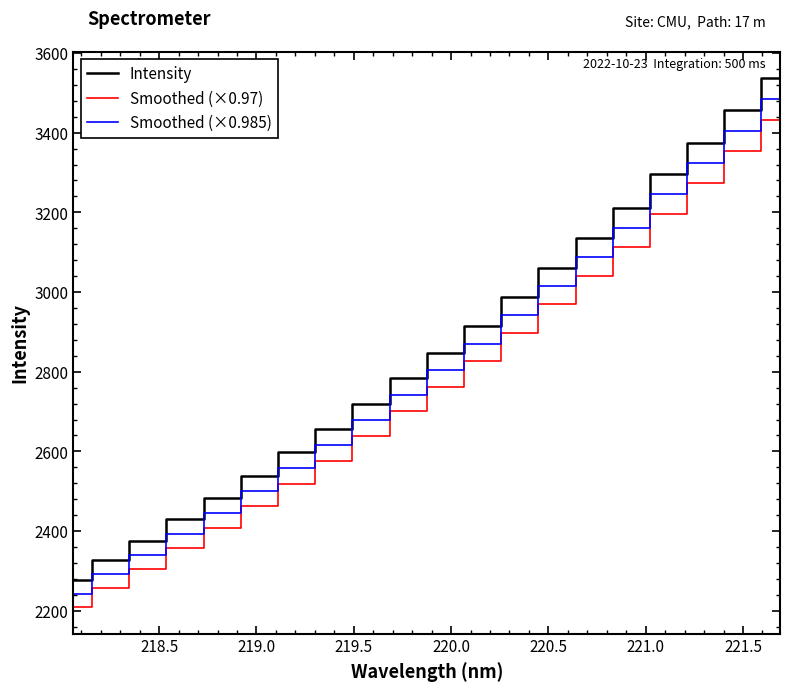

Is this an area chart (filled region under the line)?

No